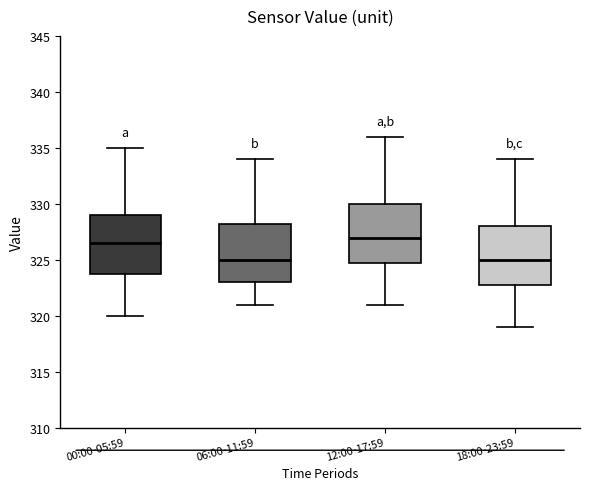

Reading left to right, read every box against the y-axis: the position of its median line, the range the box covers, and the ends of its whiskers. The values are not printed on the chart, so give them approximately, as read against the axis.

00:00-05:59: median 326.5, box 324.0 to 329.0, whiskers 320.0 to 335.0
06:00-11:59: median 325.0, box 323.0 to 328.5, whiskers 321.0 to 334.0
12:00-17:59: median 327.0, box 325.0 to 330.0, whiskers 321.0 to 336.0
18:00-23:59: median 325.0, box 323.0 to 328.0, whiskers 319.0 to 334.0